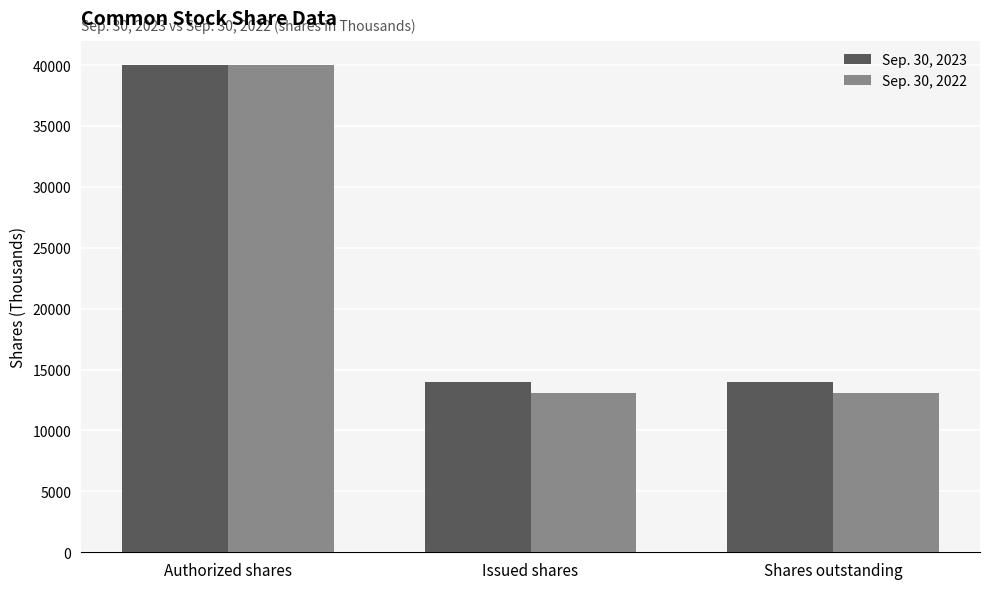

At Issued shares, list the series in order from smallest to largest.

Sep. 30, 2022, Sep. 30, 2023